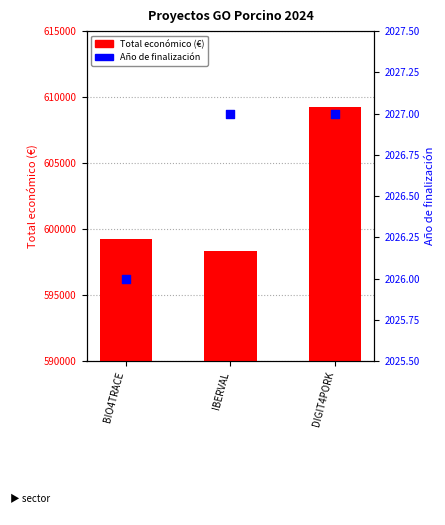

What are all the series names shown in the legend?

Total economico, Año de finalización